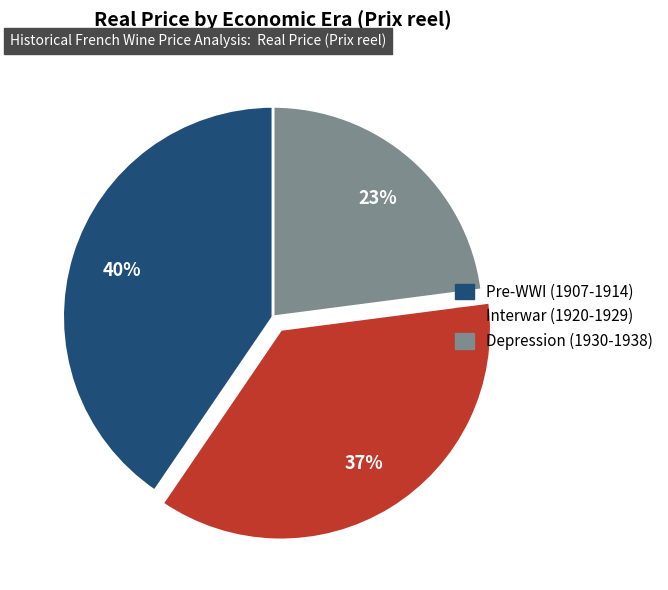

How many segments does this pie chart have?

3